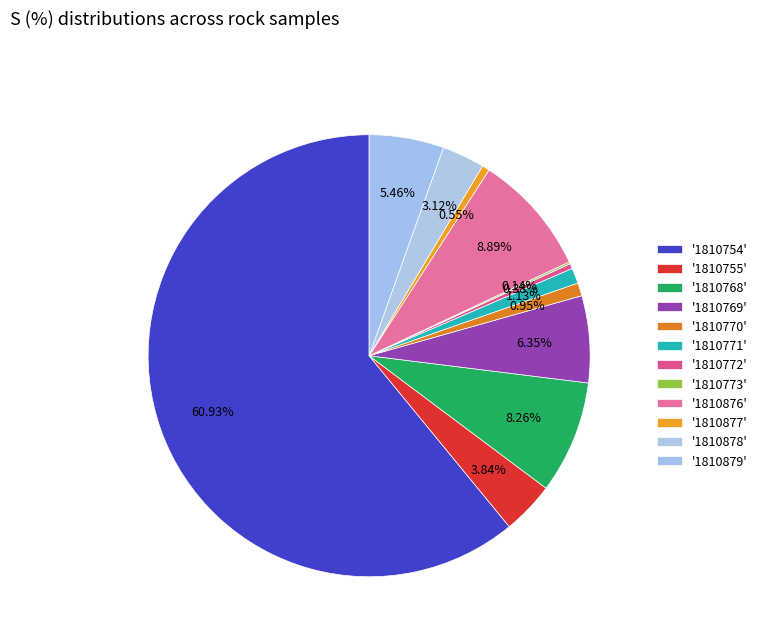

How many segments does this pie chart have?

12